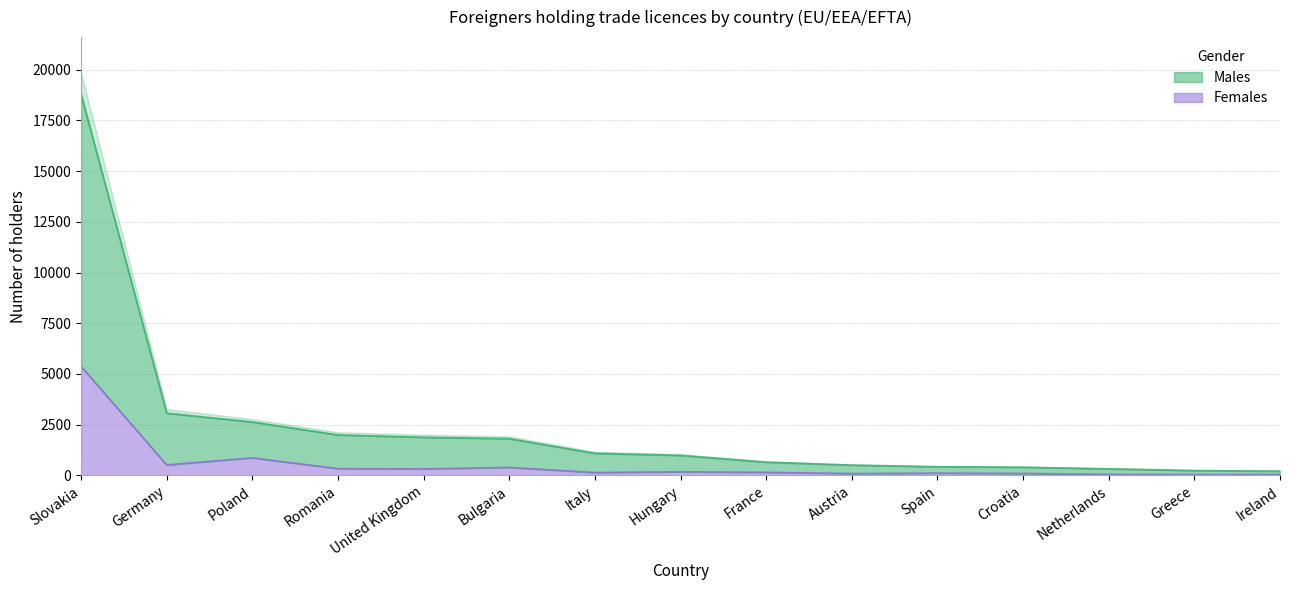

Rank the series by their average value, from lowest to highest.

Females, Males